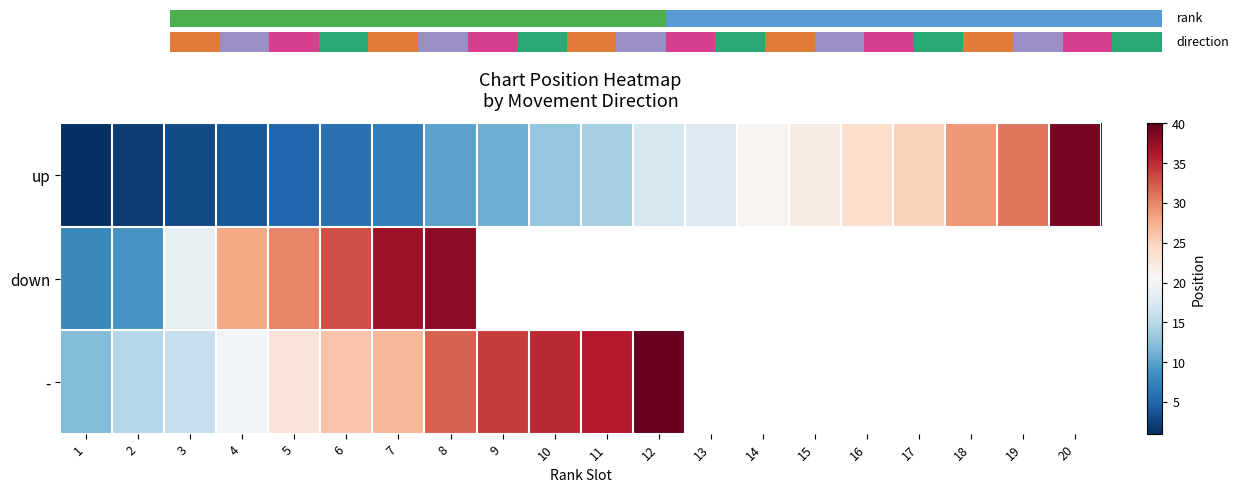

What is the sum of the down values at 7 and 2?

46.0